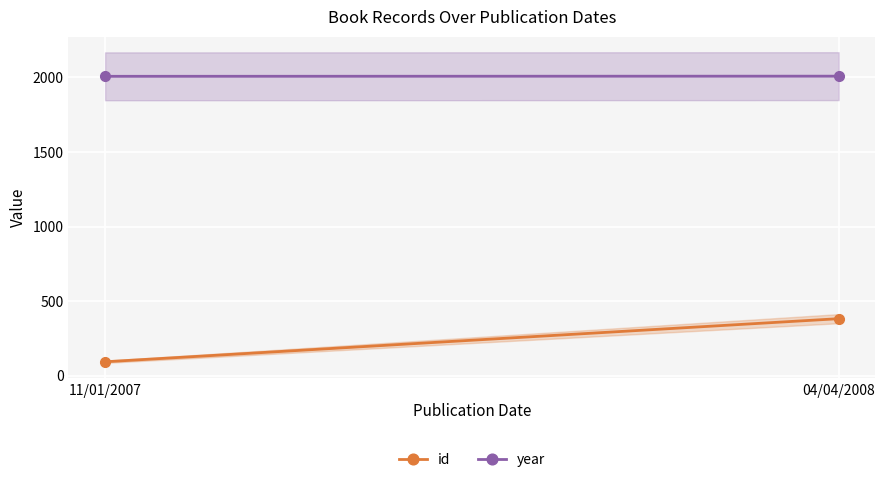

What is the difference between the highest and lowest values at 04/04/2008?

1626